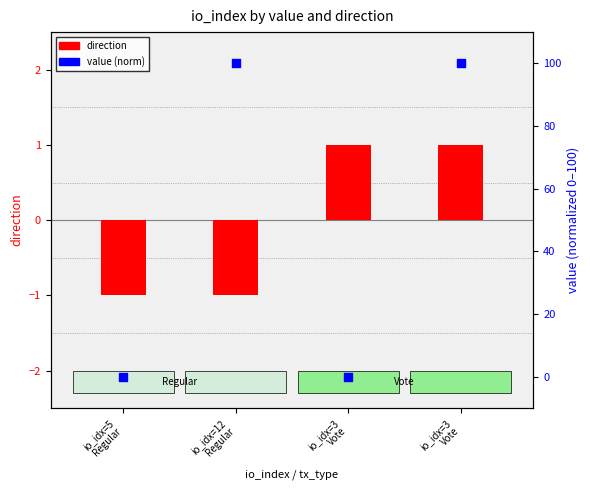

Which series reaches the minimum Y coordinate?

direction